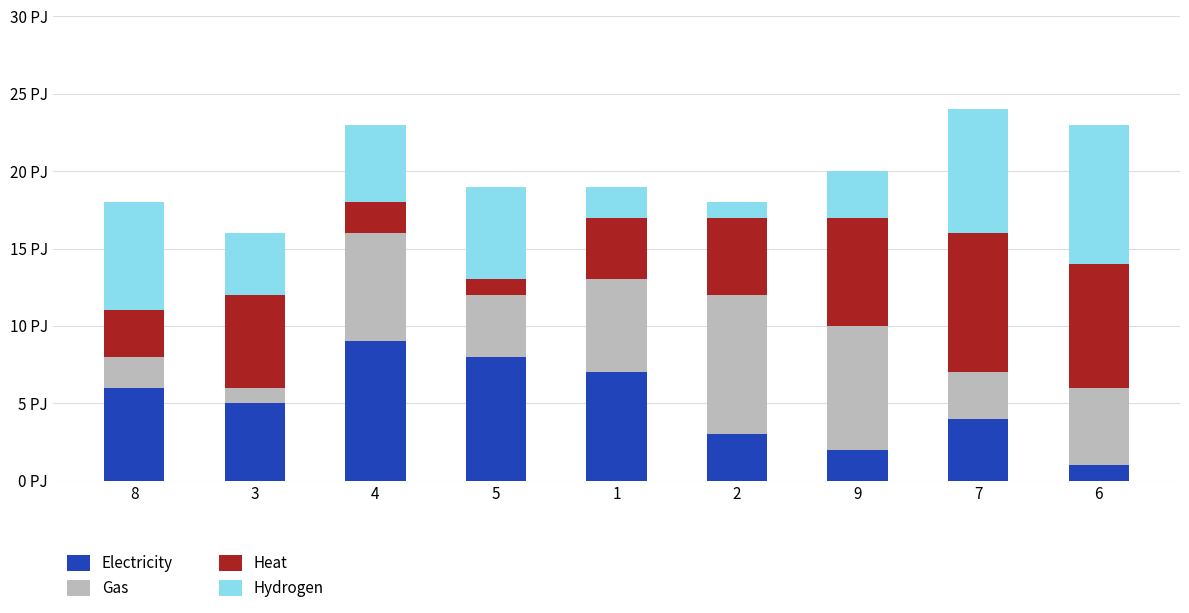

Are the bars grouped side by side (vs. stacked)?

No